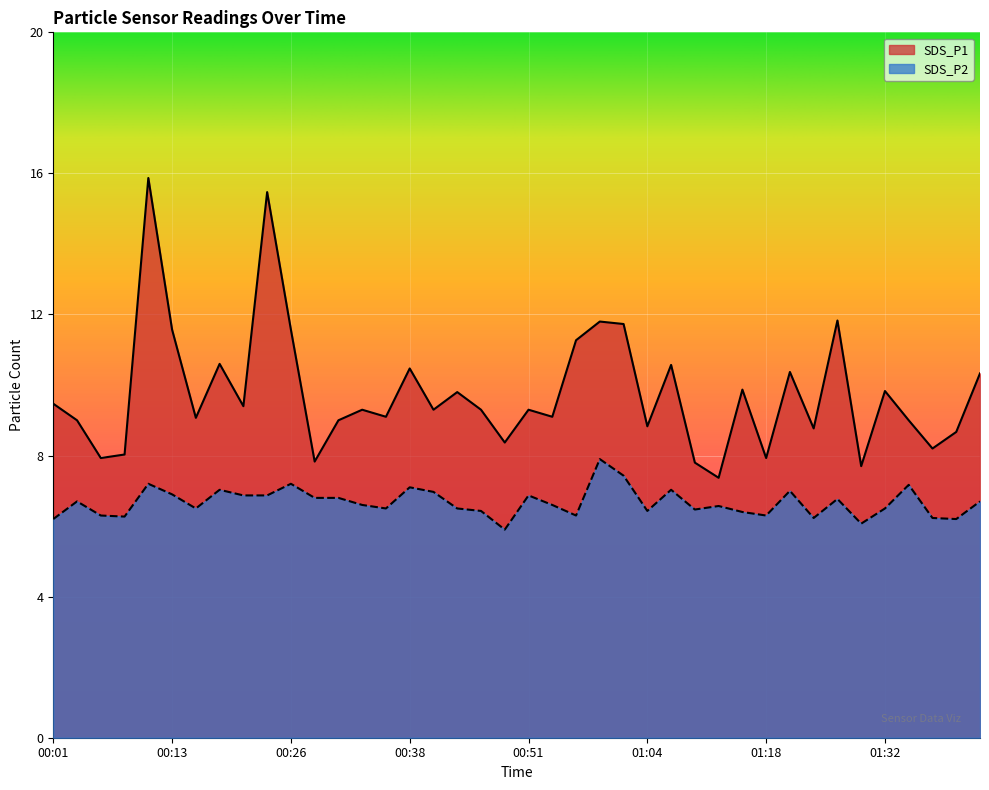

Is the value of SDS_P2 at 00:01 greater than the value of SDS_P1 at 00:11?

No